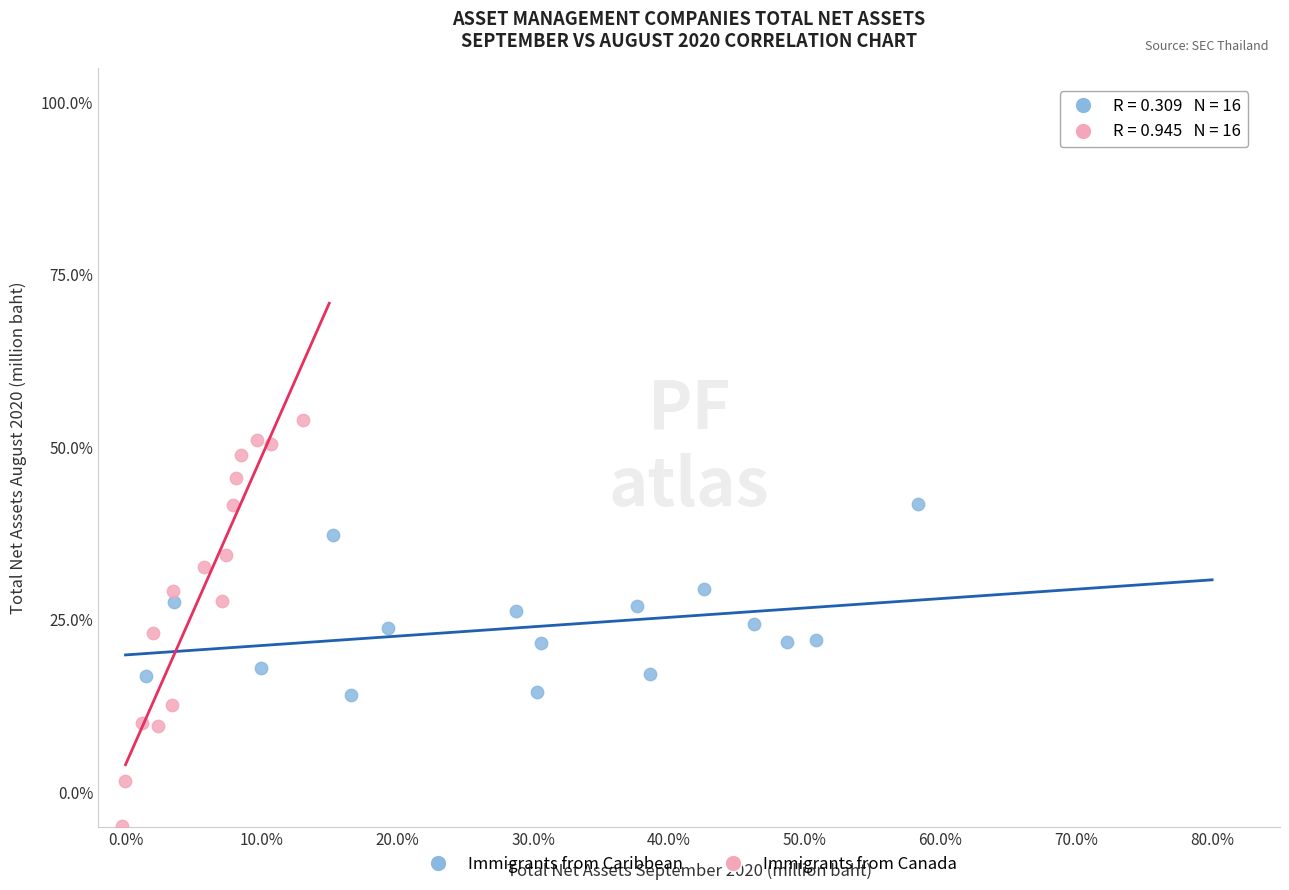

Which series contains the highest Y value?

Immigrants from Canada